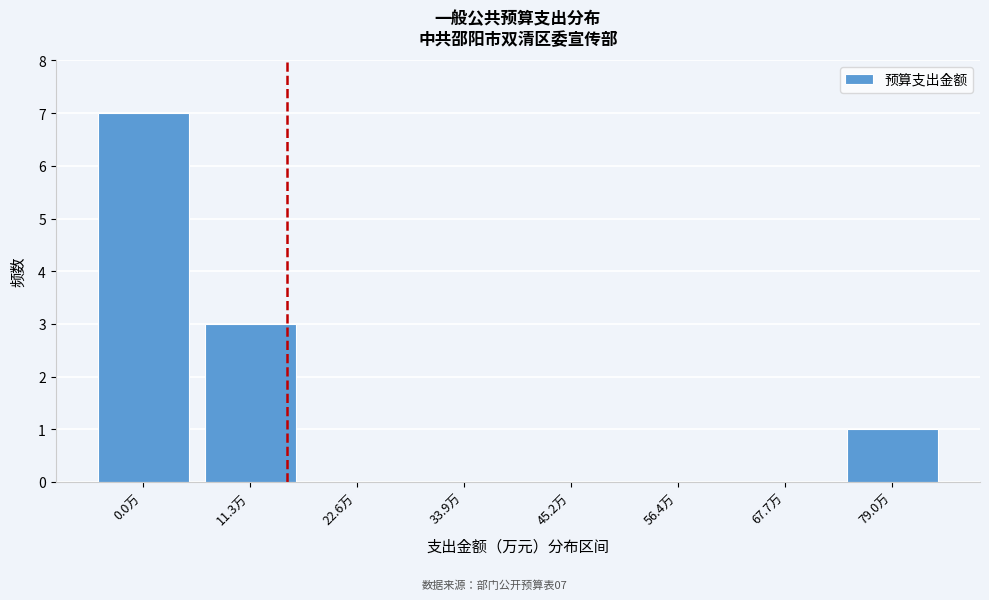

Reading right to left, transcribe all the data shown in this chart.

79.0万=1	67.7万=0	56.4万=0	45.2万=0	33.9万=0	22.6万=0	11.3万=3	0.0万=7